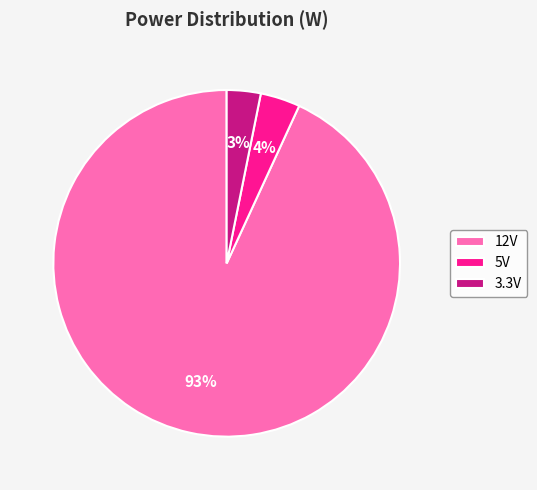

To the nearest percent, what is the combined percentage of 12V and 3.3V?

96%